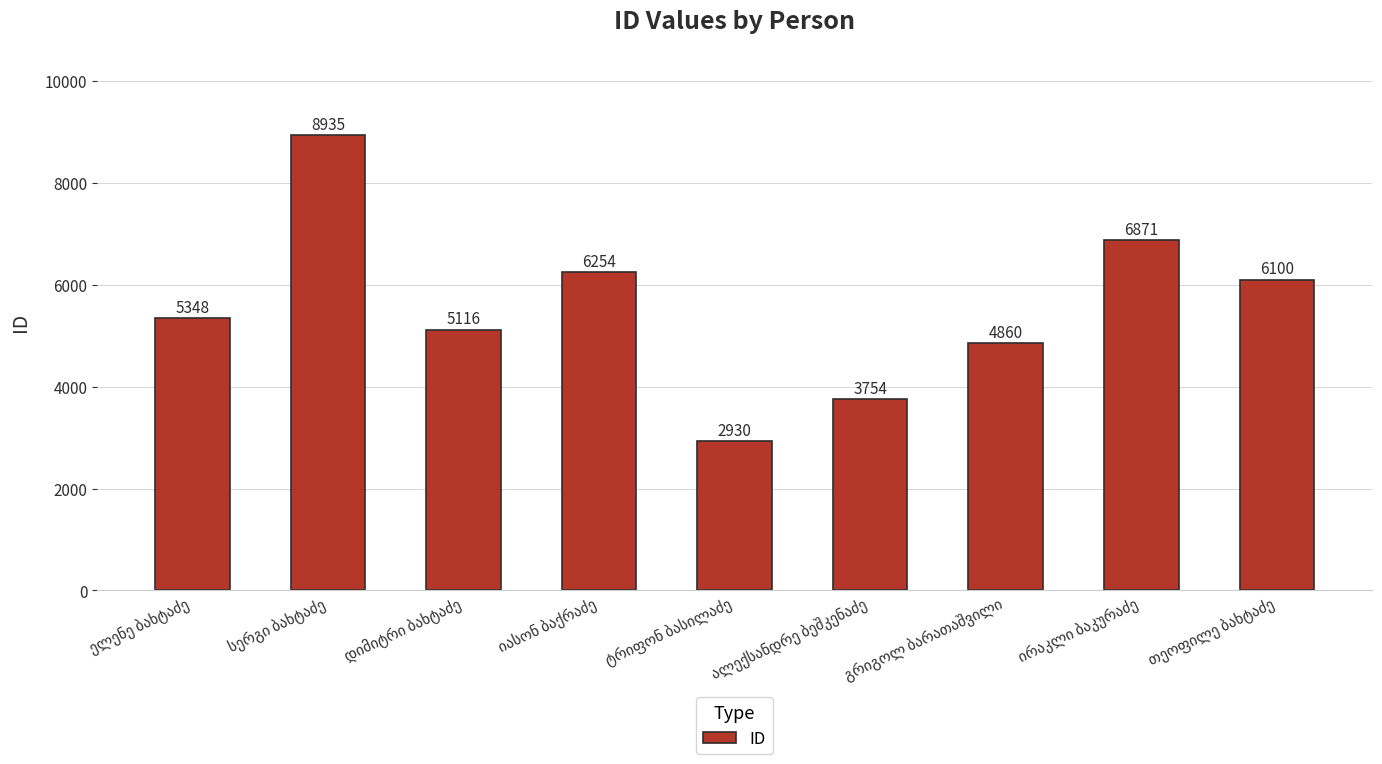

Reading right to left, extract all data points from this chart.

6100	6871	4860	3754	2930	6254	5116	8935	5348